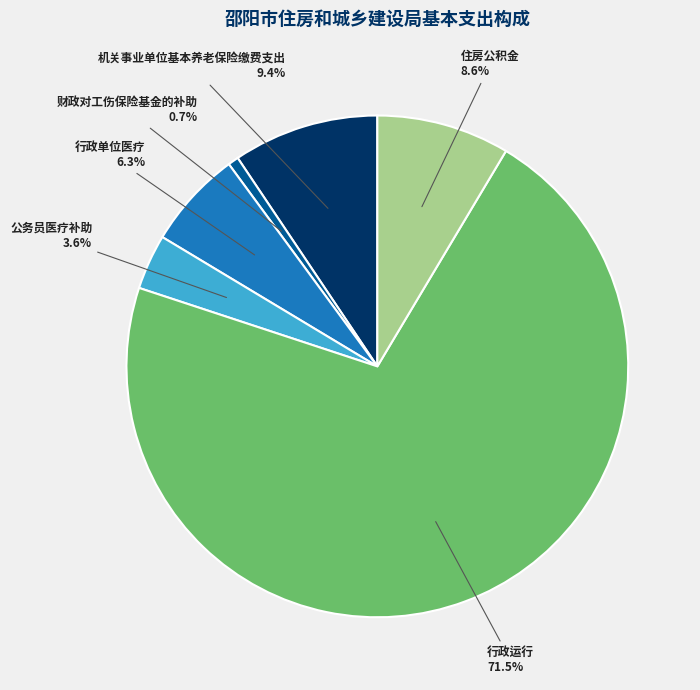

What percentage is the 机关事业单位基本养老保险缴费支出 slice, to the nearest percent?

9%